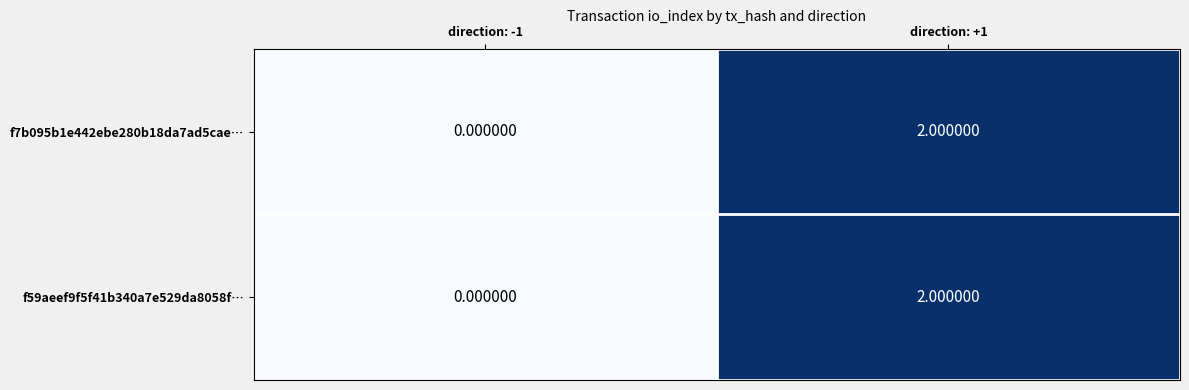

Rank the categories by f7b095b1e442ebe280b18da7ad5cae… value from highest to lowest.

direction: +1, direction: -1